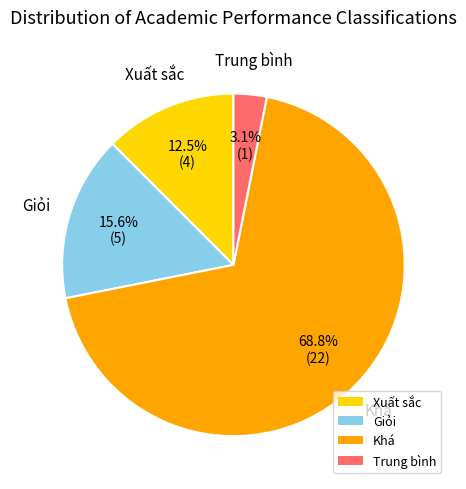

How many segments does this pie chart have?

4